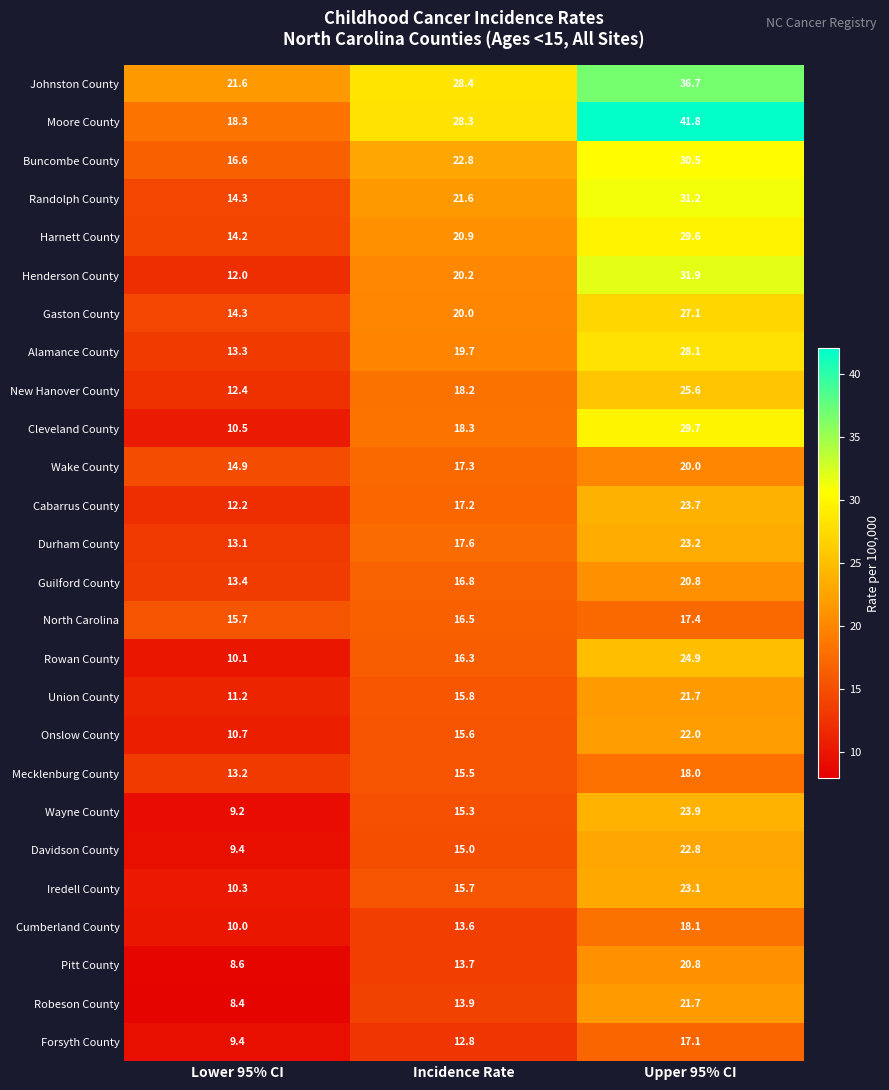

Count the number of data series in this chart.

26